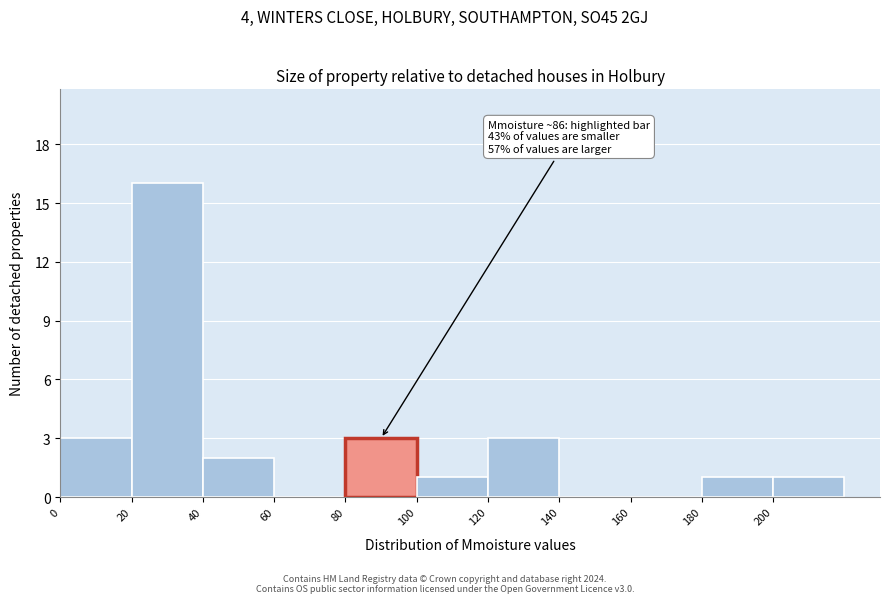

Which range on the x-axis has the tallest bar?

20 to 40